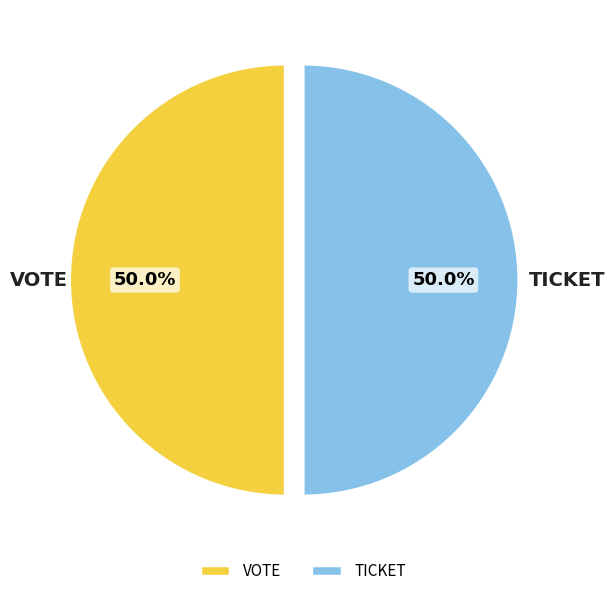

Is the sum of VOTE and TICKET greater than half?

Yes